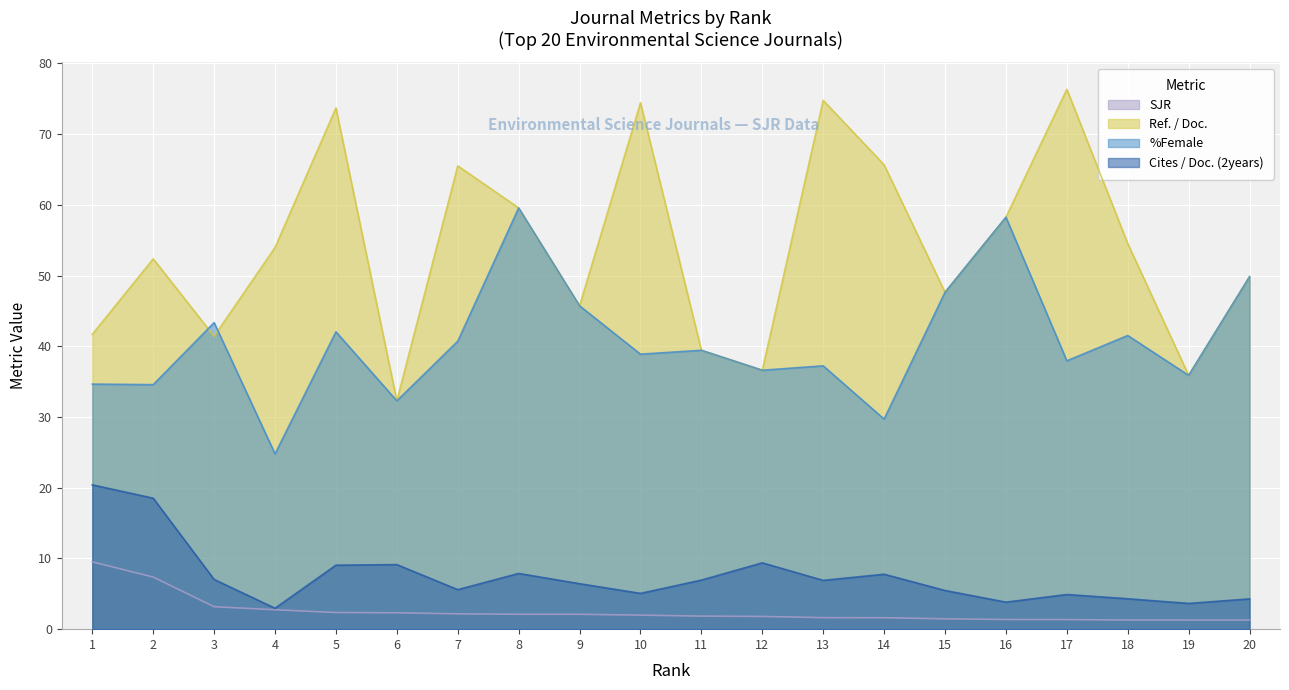

True or false: Ref. / Doc. and Cites / Doc. (2years) cross at least once.

False